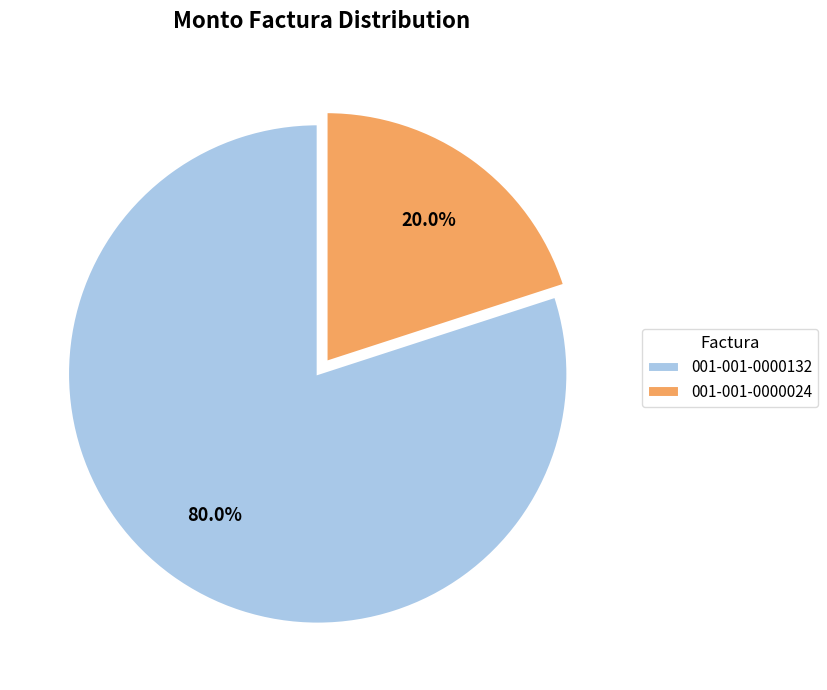

What is the total percentage of 001-001-0000024 and 001-001-0000132?

100.0%